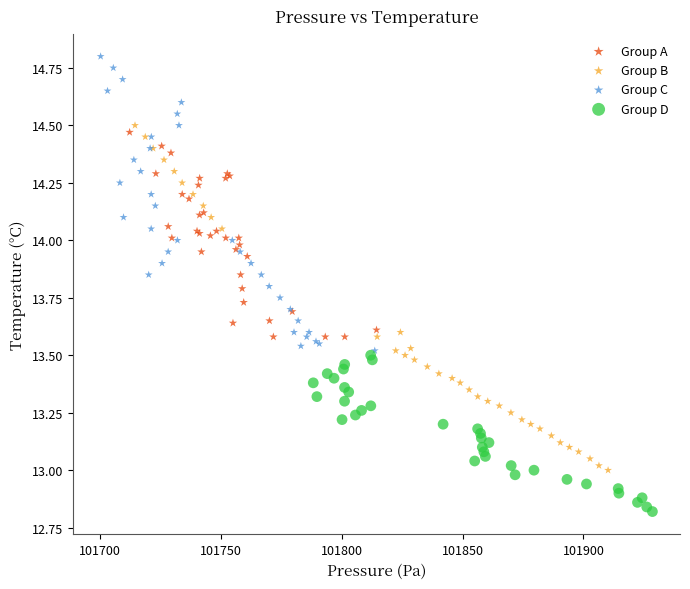

Which series reaches the maximum Y coordinate?

Group C